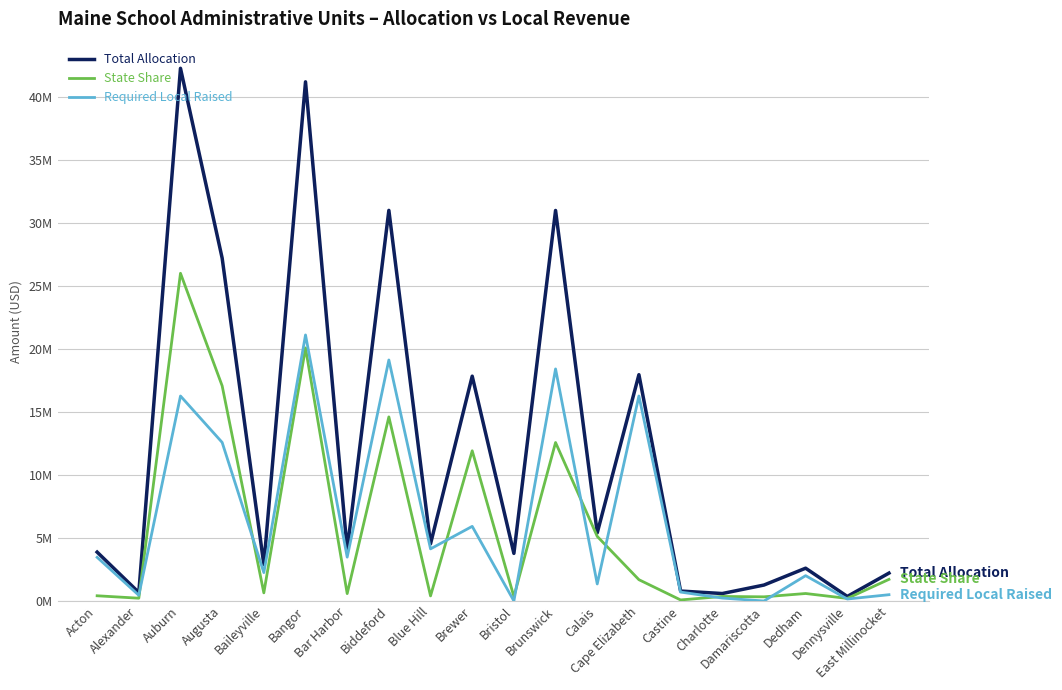

At which label does State Share reach its minimum?

Castine